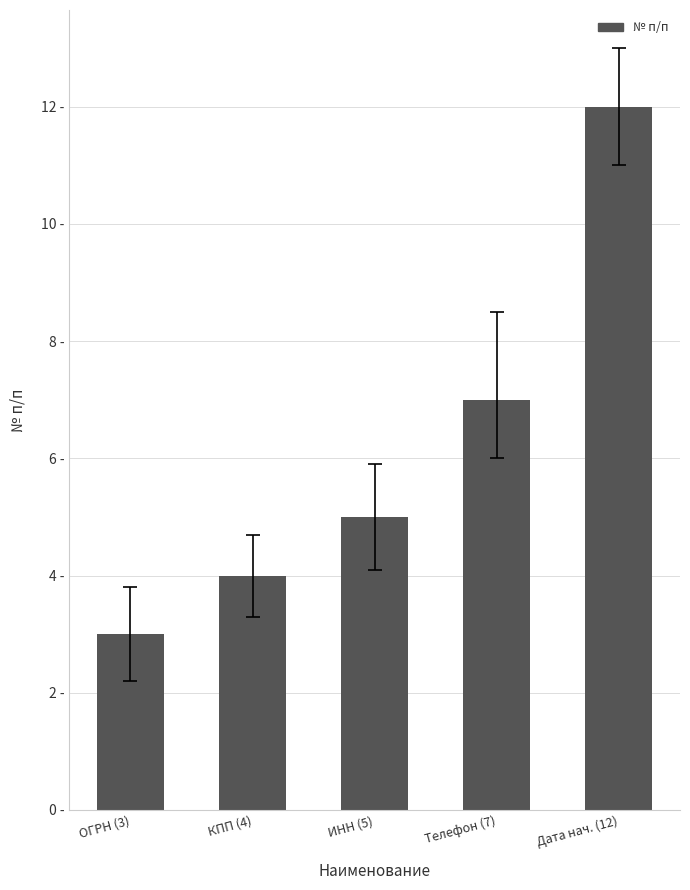

Are the bars horizontal?

No